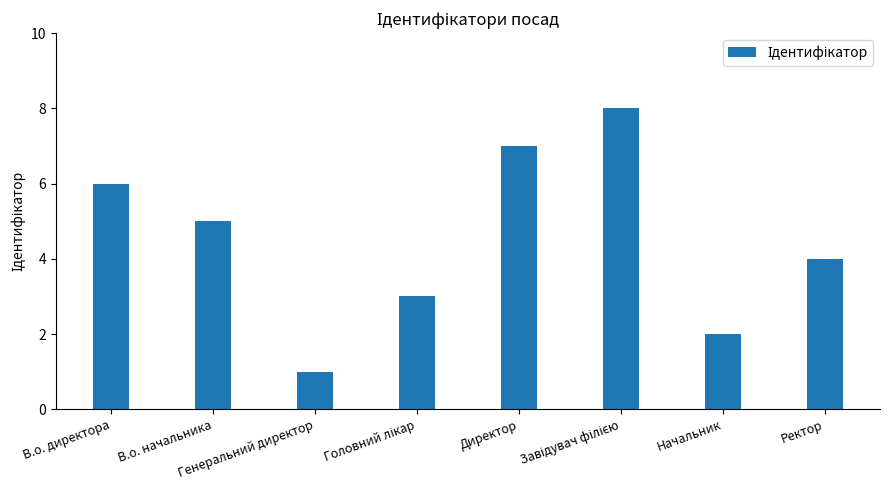

Does the chart contain any negative values?

No